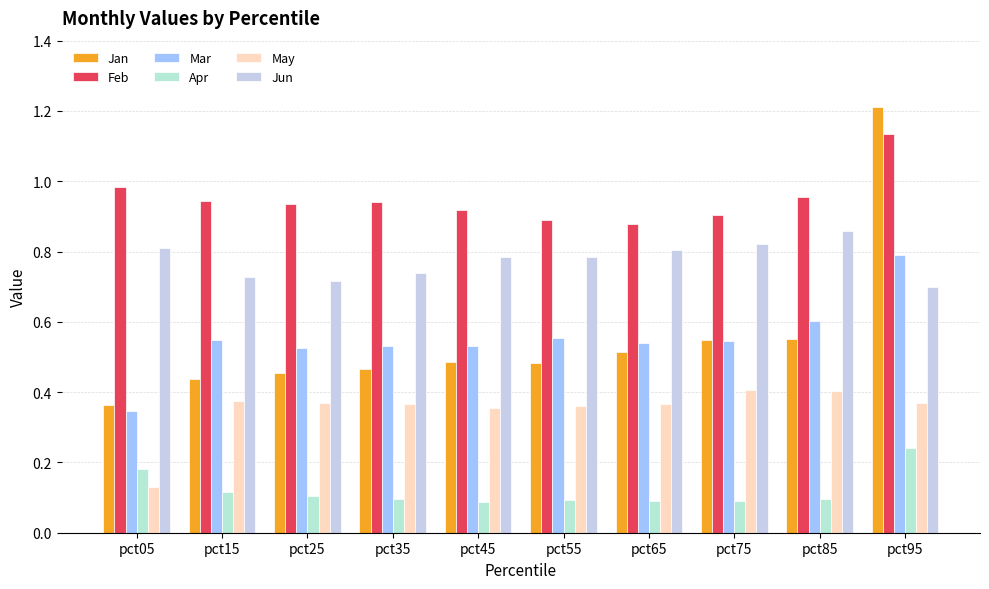

Are the bars grouped side by side (vs. stacked)?

Yes